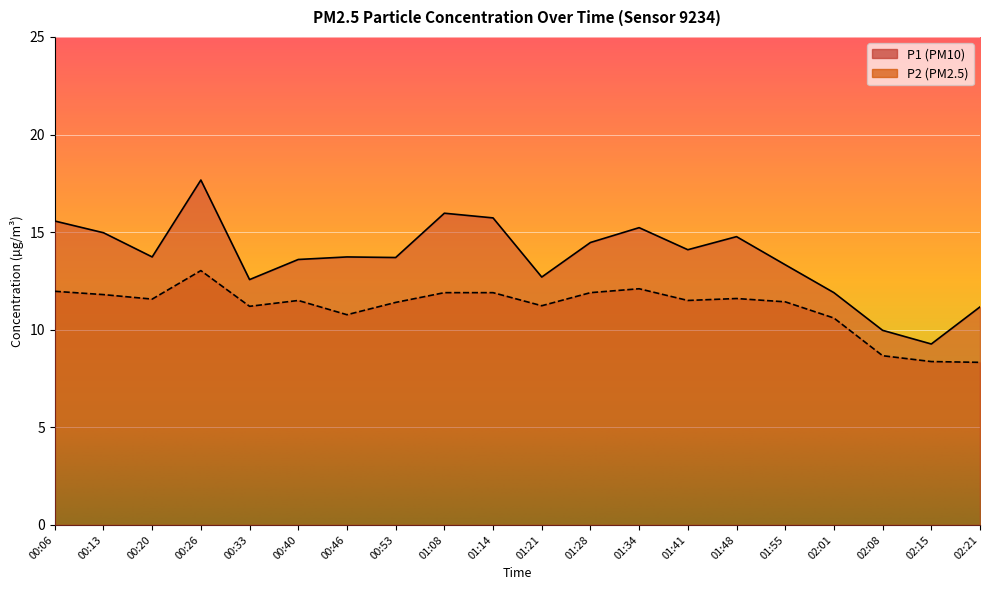

What is the value of the P1 point at the 9th from the left?

16.0